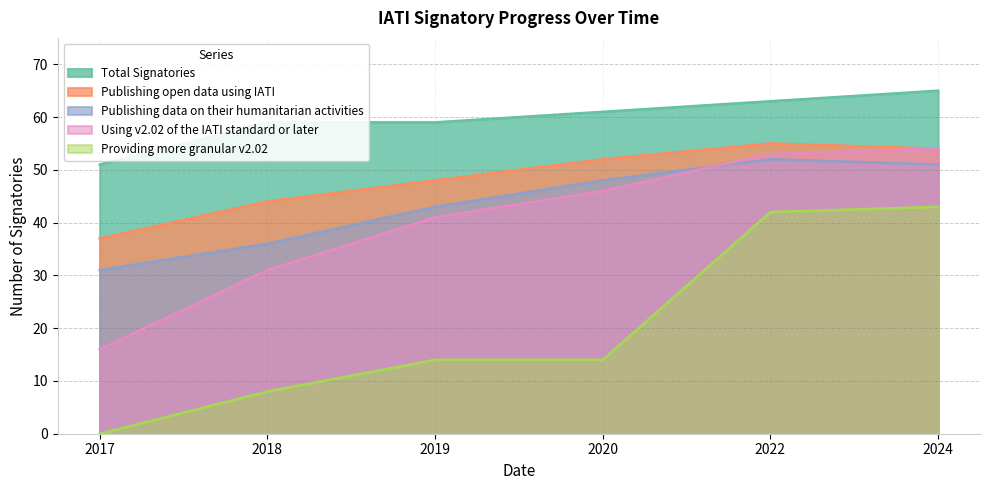

What is the sum of all Using v2.02 of the IATI standard or later values?

241